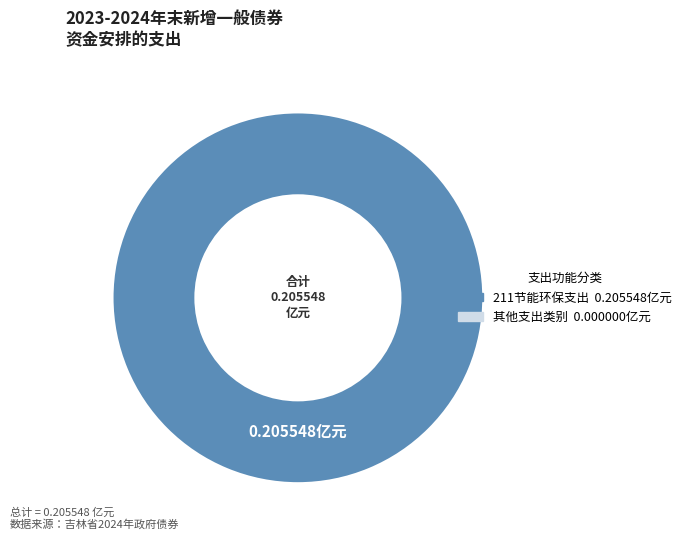

Is there a majority slice in this chart?

Yes